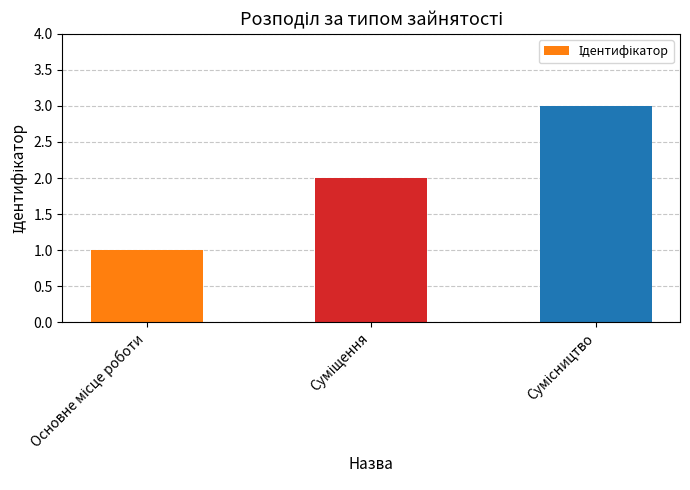

How many categories are shown in the chart?

3